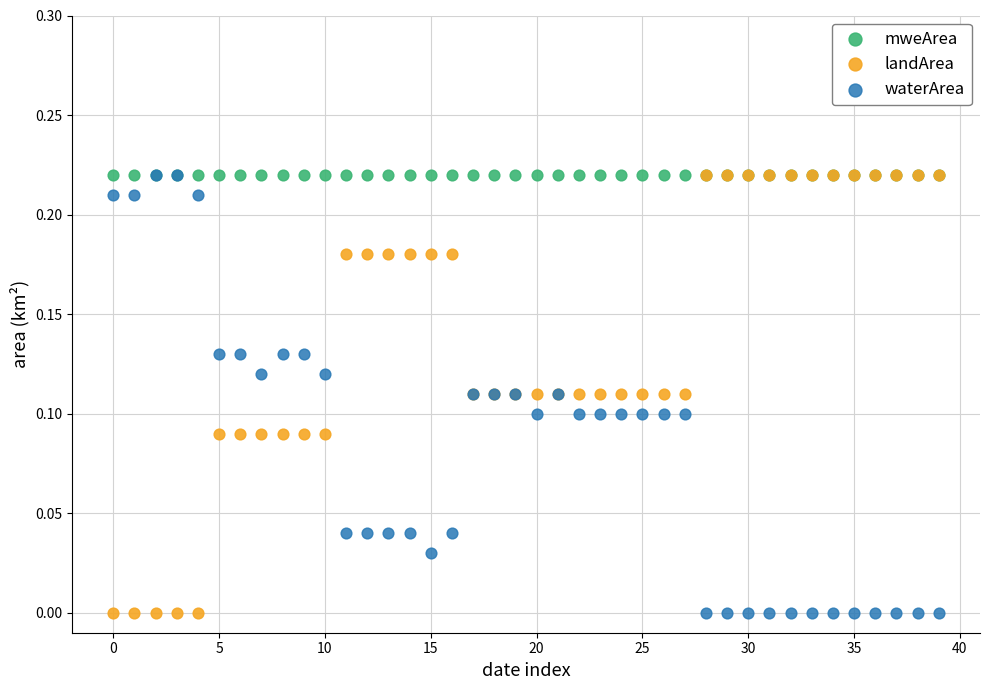

What are all the series names shown in the legend?

mweArea, landArea, waterArea